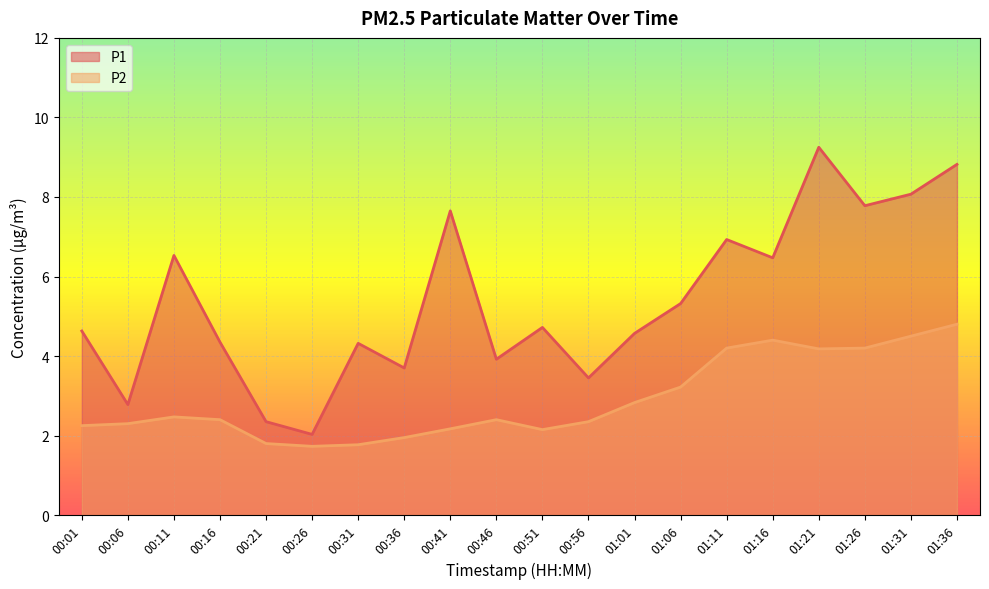

At which label is P1 closest to 5?

00:51